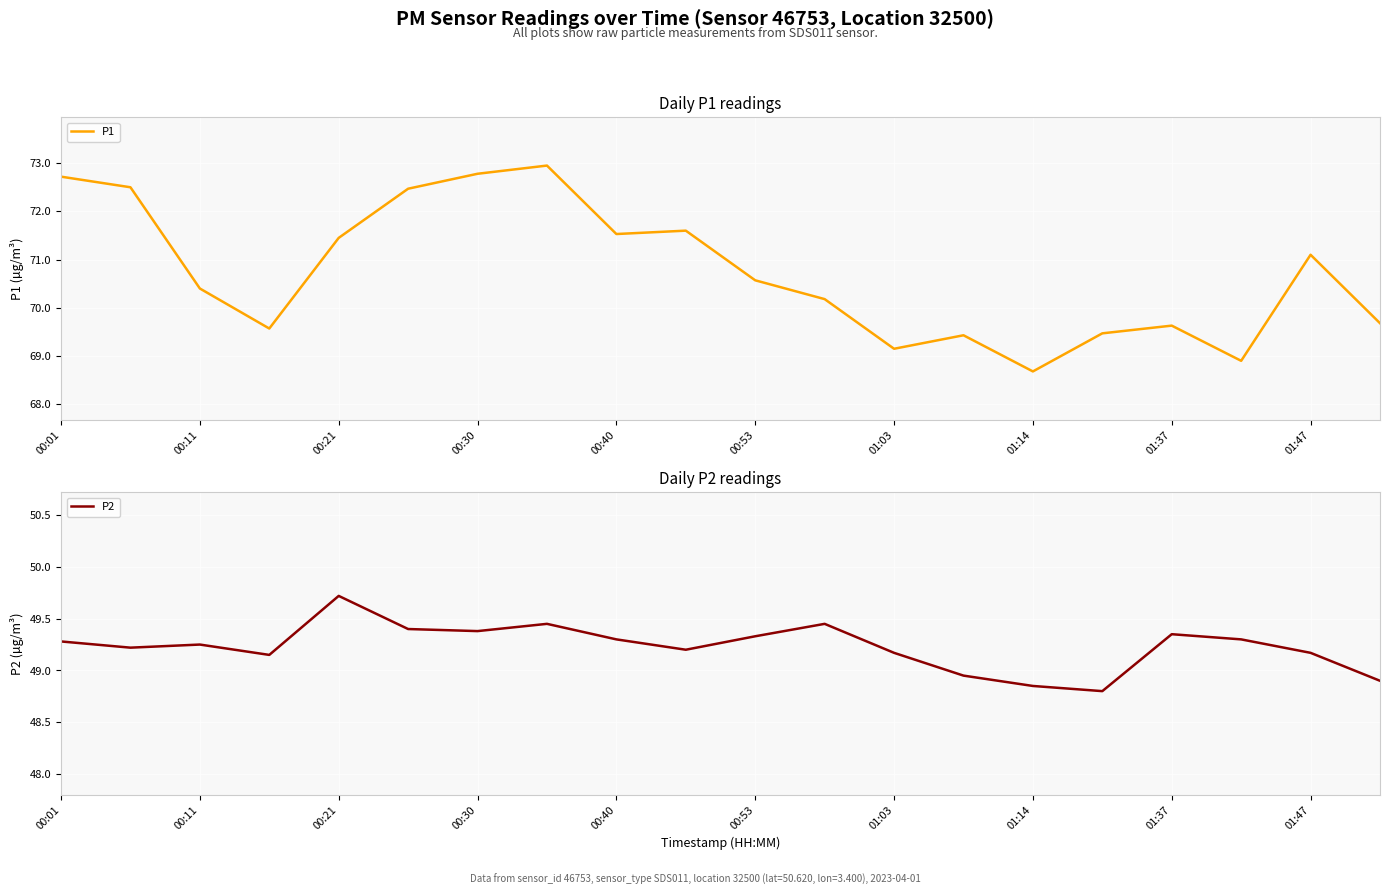

What is the highest value of the P2 series?

49.7